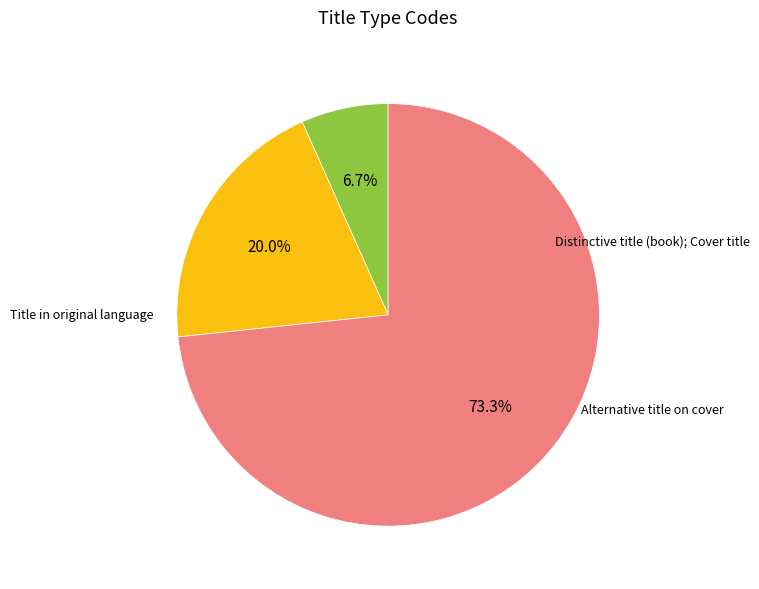

How many slices are in this pie chart?

3